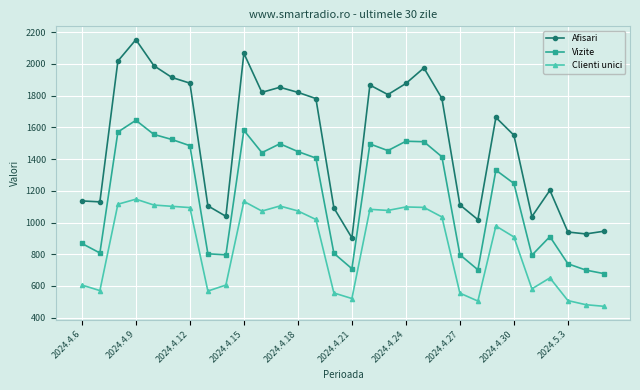

What is the value of the Afisari point at the 7th from the left?

1878